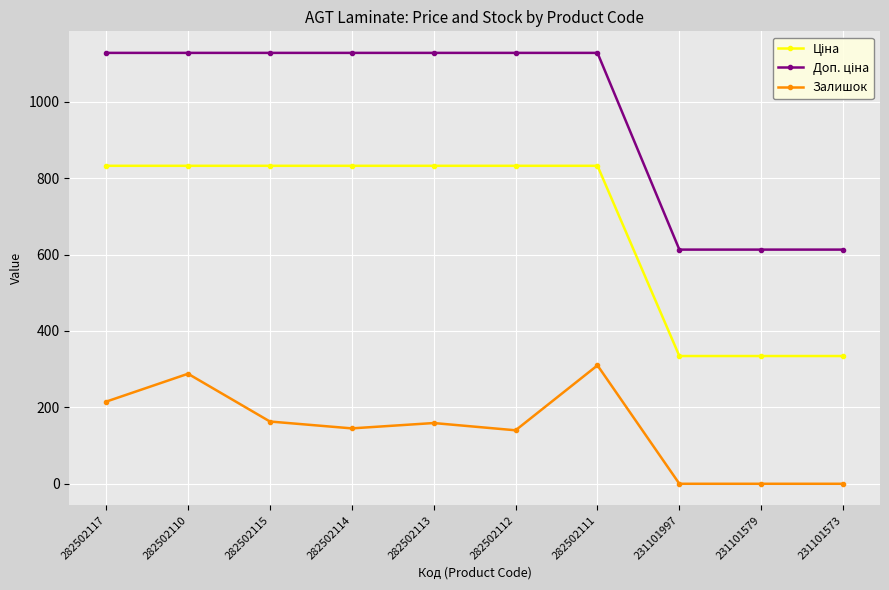

Which category has the highest value in the Залишок series?

282502111